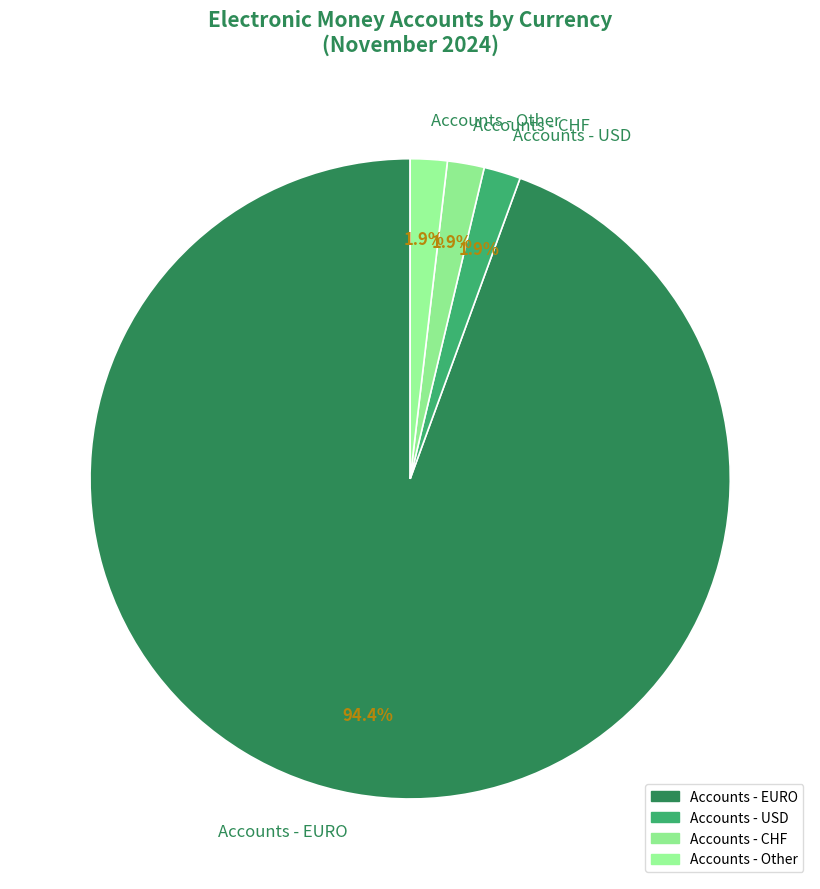

What percentage is NOT represented by Accounts - CHF?

98.1%